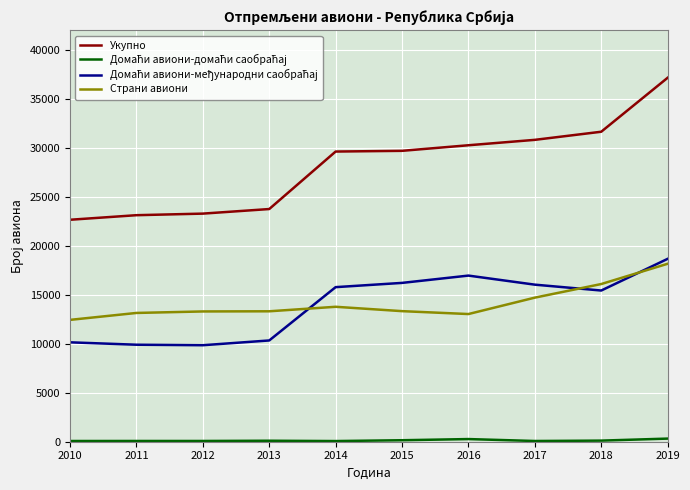

At which category is the sum across all series the highest?

2019